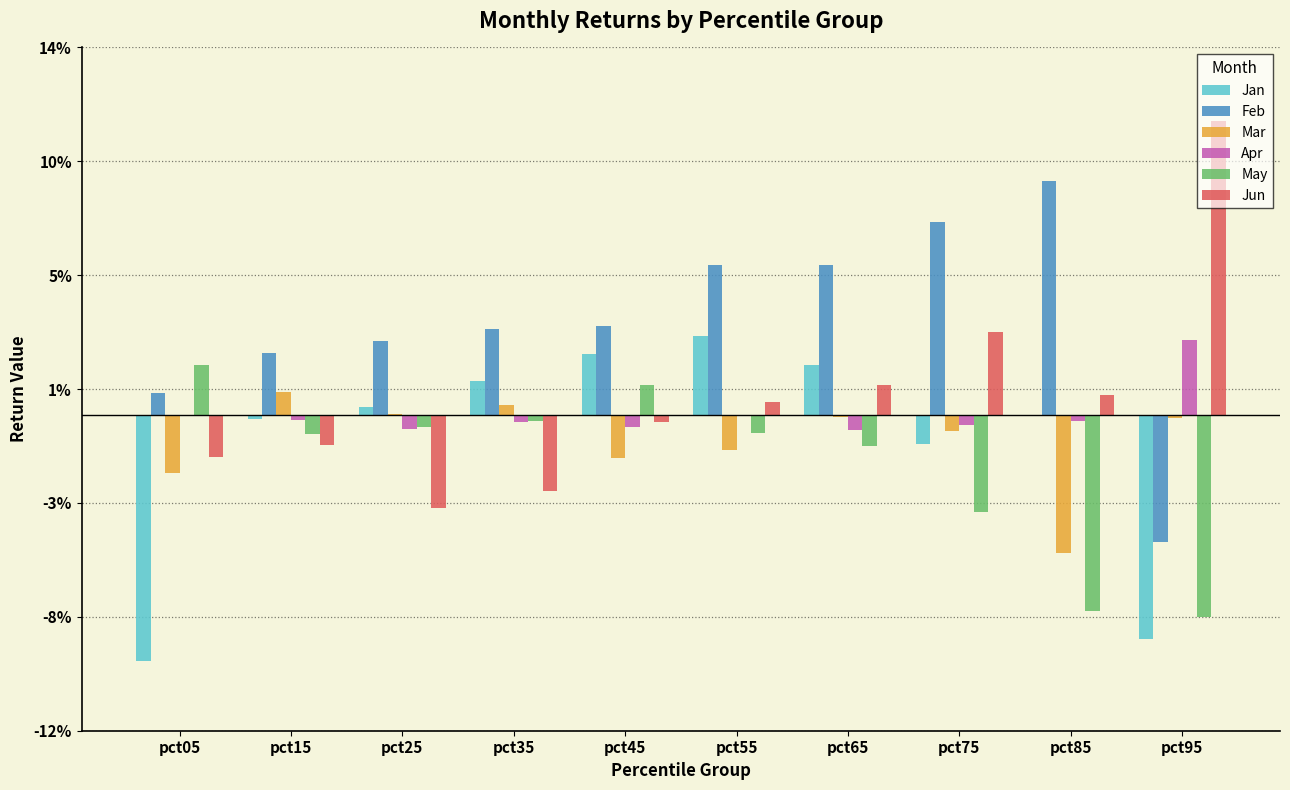

What are all the series names shown in the legend?

Jan, Feb, Mar, Apr, May, Jun